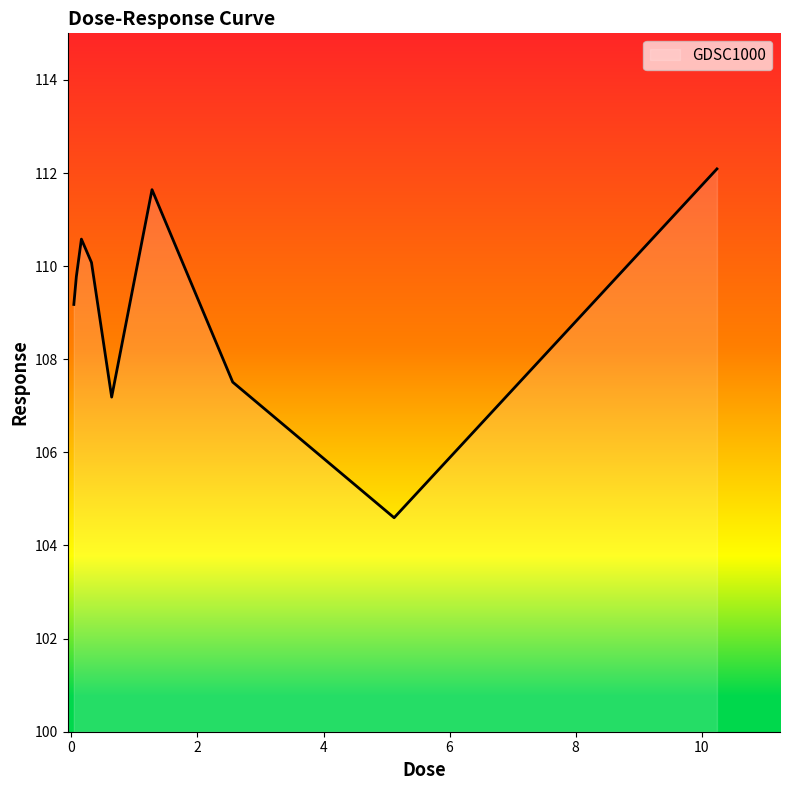

What is the maximum value shown in the chart?

112.1